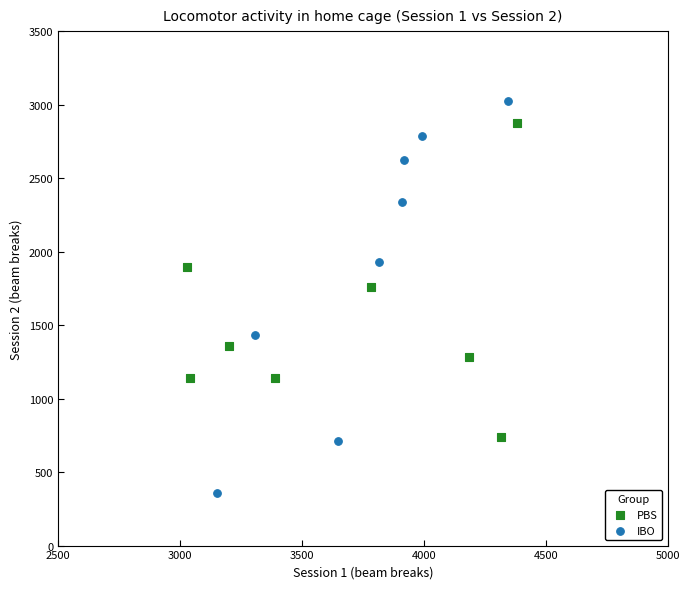

Which series reaches the minimum Y coordinate?

IBO